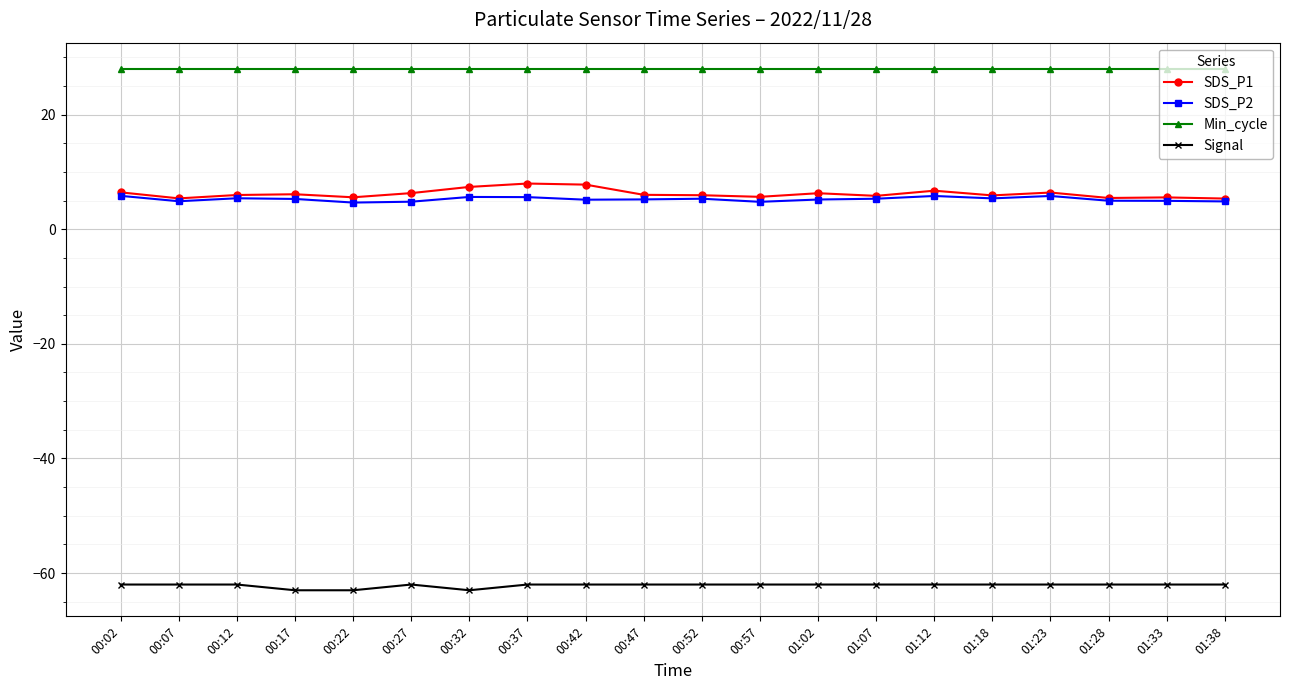

True or false: SDS_P2 and Signal cross at least once.

False